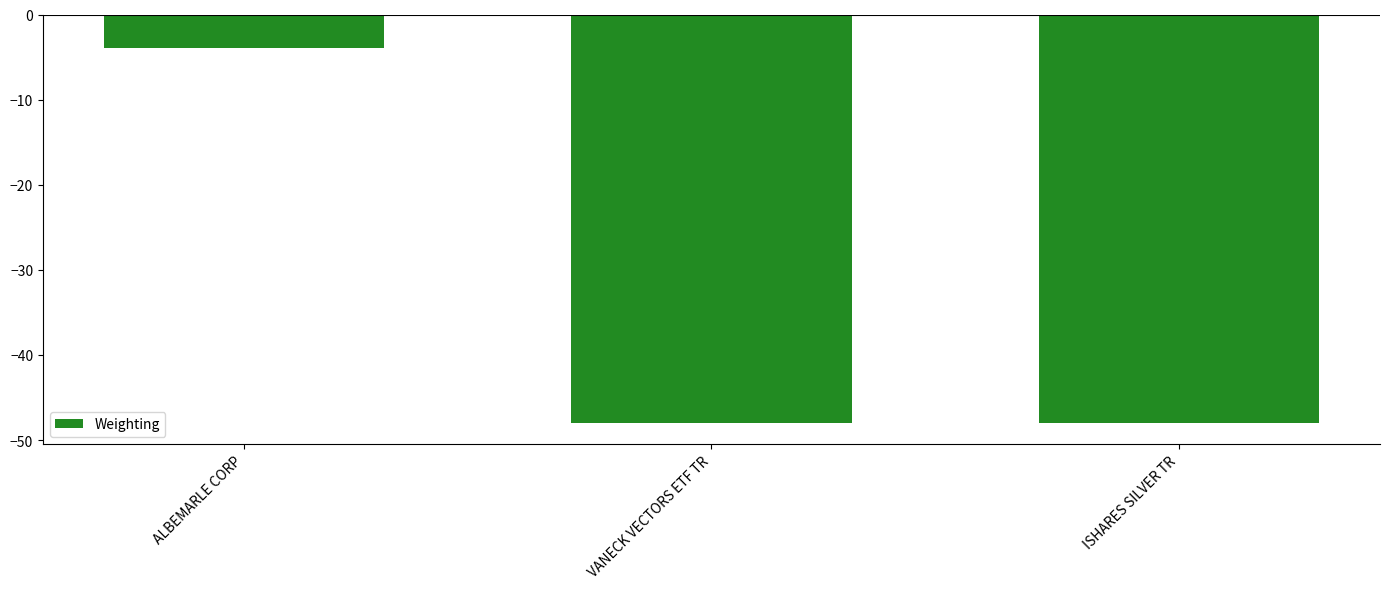

Are the bars grouped side by side (vs. stacked)?

No